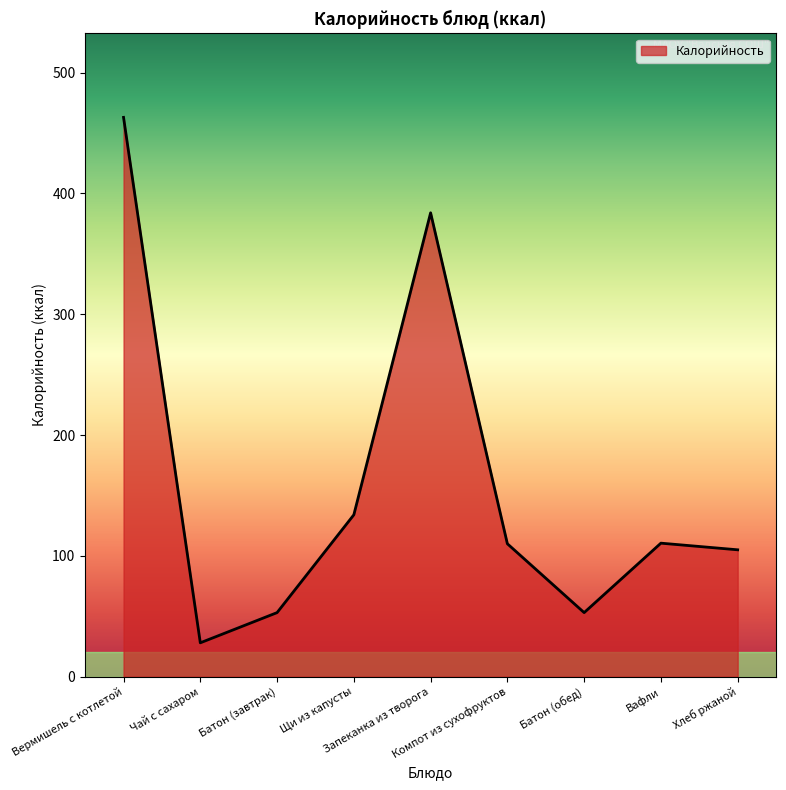

At which category does the data reach its first local peak?

Запеканка из творога